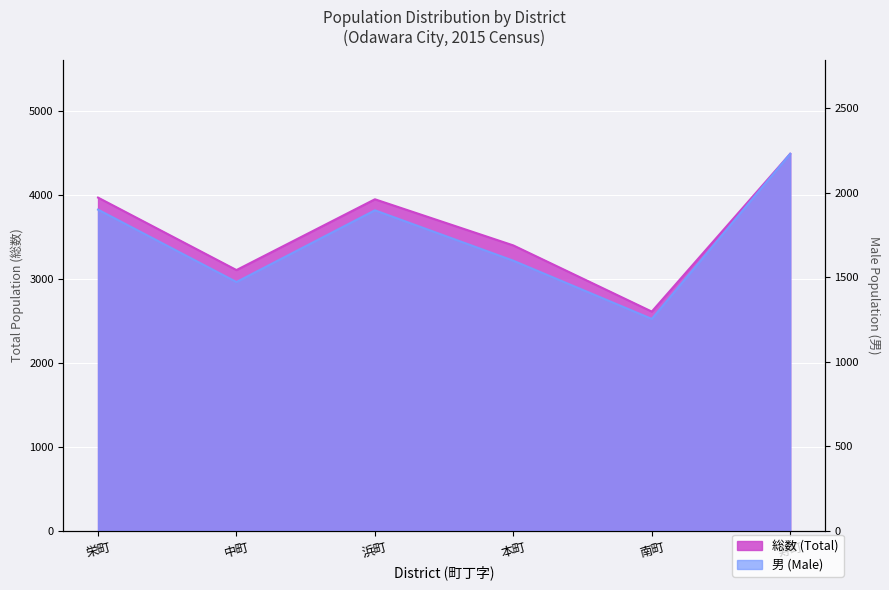

True or false: 総数 and 男 intersect in this chart.

False